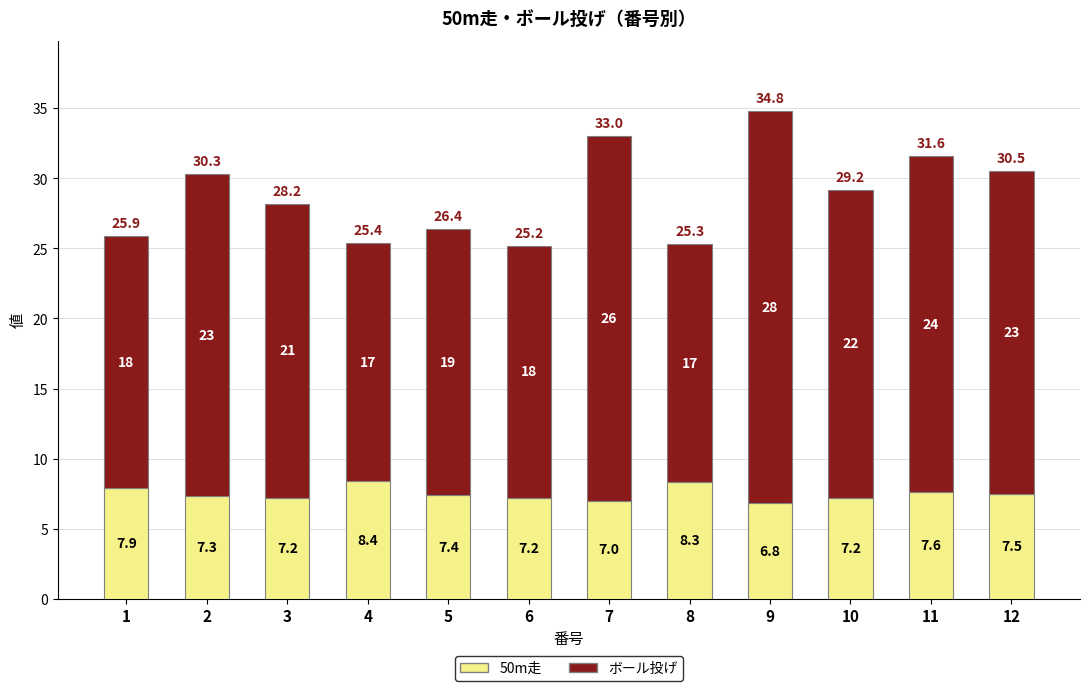

True or false: 50m走 has a value of 11.3 at 9.

False